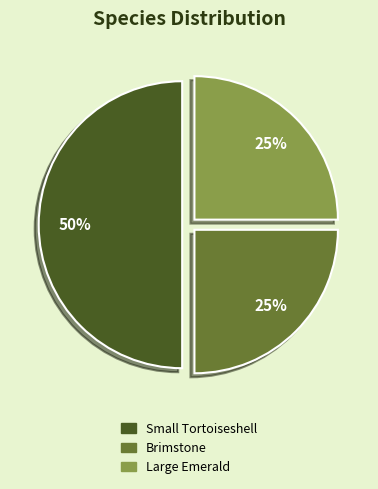

Is it true that Brimstone is 25% of the pie?

True